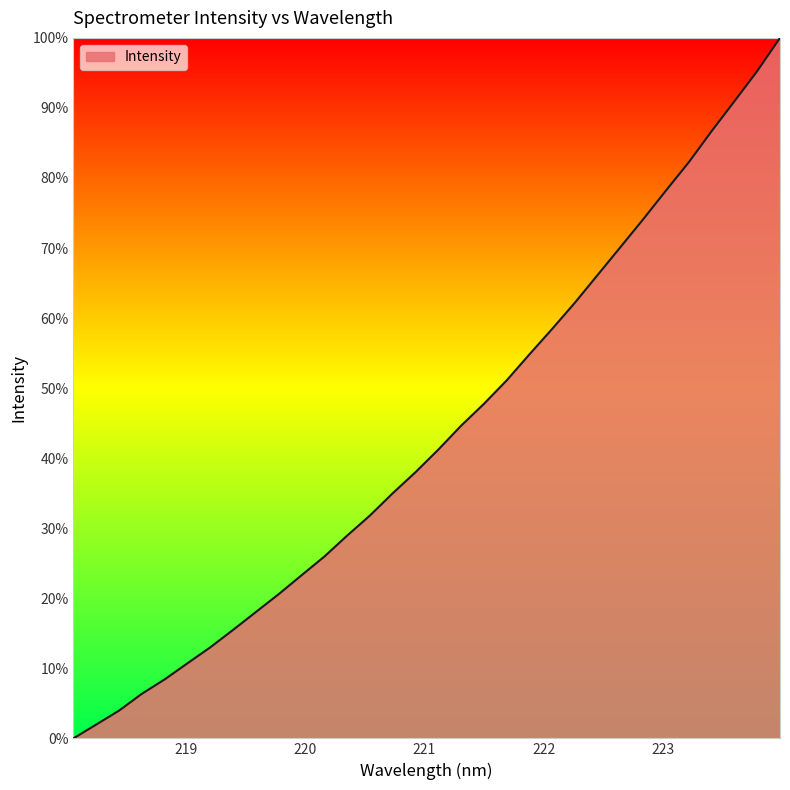

What is the label of the 24th point from the left?

222.4538